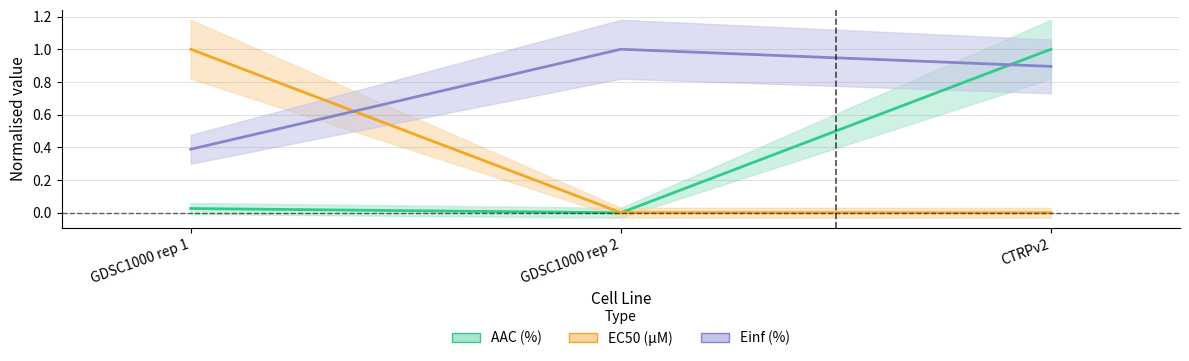

True or false: AAC (%) has a value of 1.4 at CTRPv2.

False